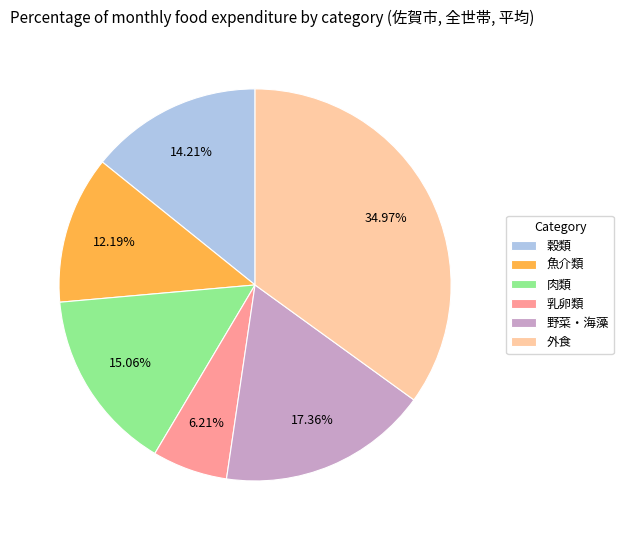

Combined, do 外食 and 魚介類 account for over 50%?

No